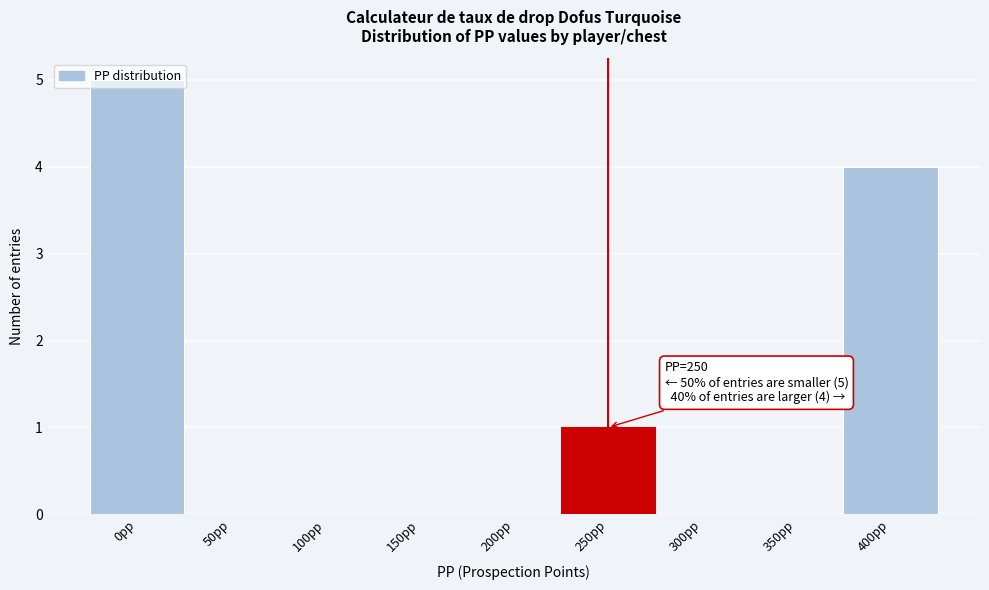

Which label corresponds to the largest value in the chart?

0pp